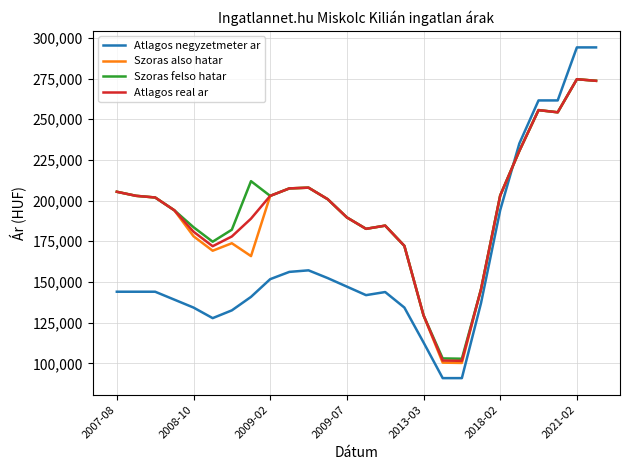

How many times do Atlagos negyzetmeter ar and Szoras also hatar cross each other?

1